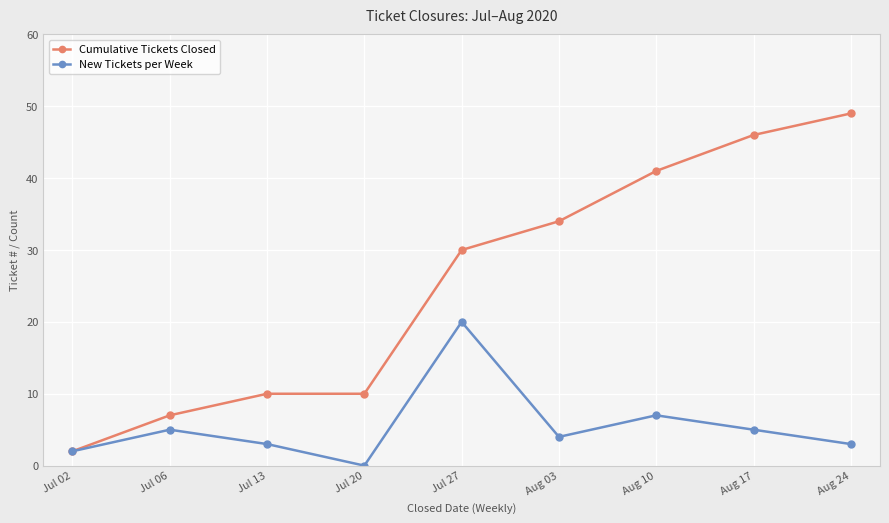

What is the highest value of the Cumulative Tickets Closed series?

49